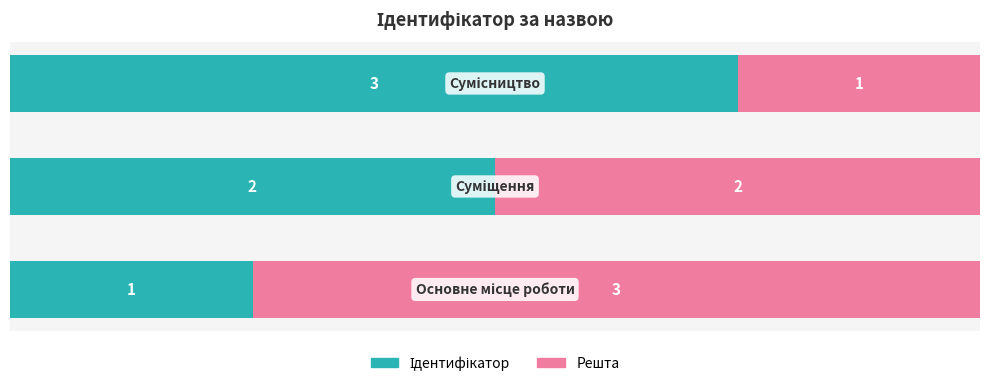

Reading right to left, what are all the values shown in this chart?

Ідентифікатор: 3	2	1
Решта: 1	2	3